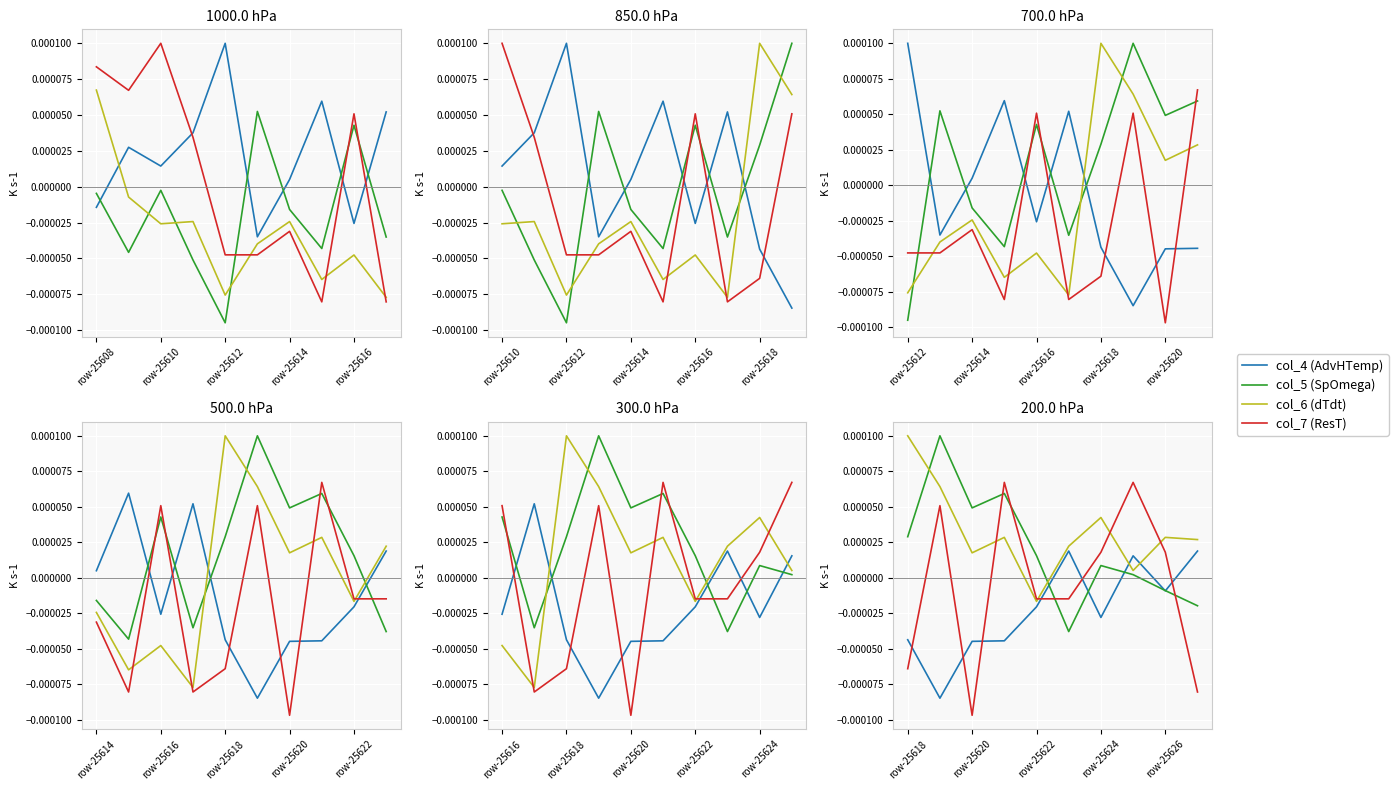

Reading left to right, transcribe all the data shown in this chart.

col_4 (AdvHTemp): -0.0	-0.0	-0.0	-0.0	-0.0	0.0	-0.0	0.0	-0.0	0.0
col_5 (SpOmega): 0.0	0.0	0.0	0.0	0.0	-0.0	0.0	0.0	-0.0	-0.0
col_6 (dTdt): 0.0	0.0	0.0	0.0	-0.0	0.0	0.0	0.0	0.0	0.0
col_7 (ResT): -0.0	0.0	-0.0	0.0	-0.0	-0.0	0.0	0.0	0.0	-0.0